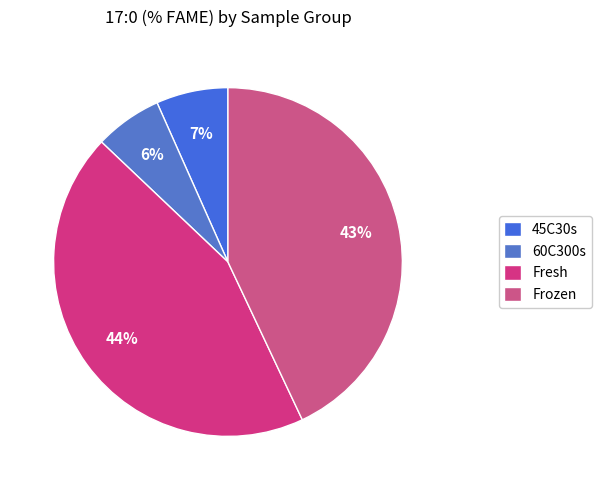

Count the number of slices in the pie.

4